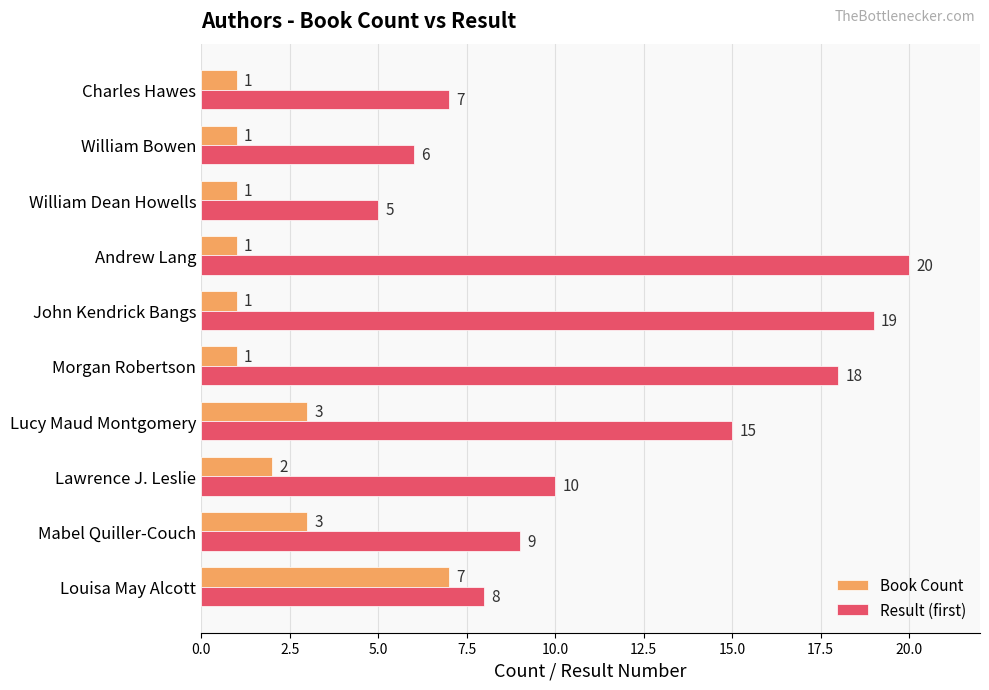

What is the sum of the Result (first) values at Morgan Robertson and Lucy Maud Montgomery?

33